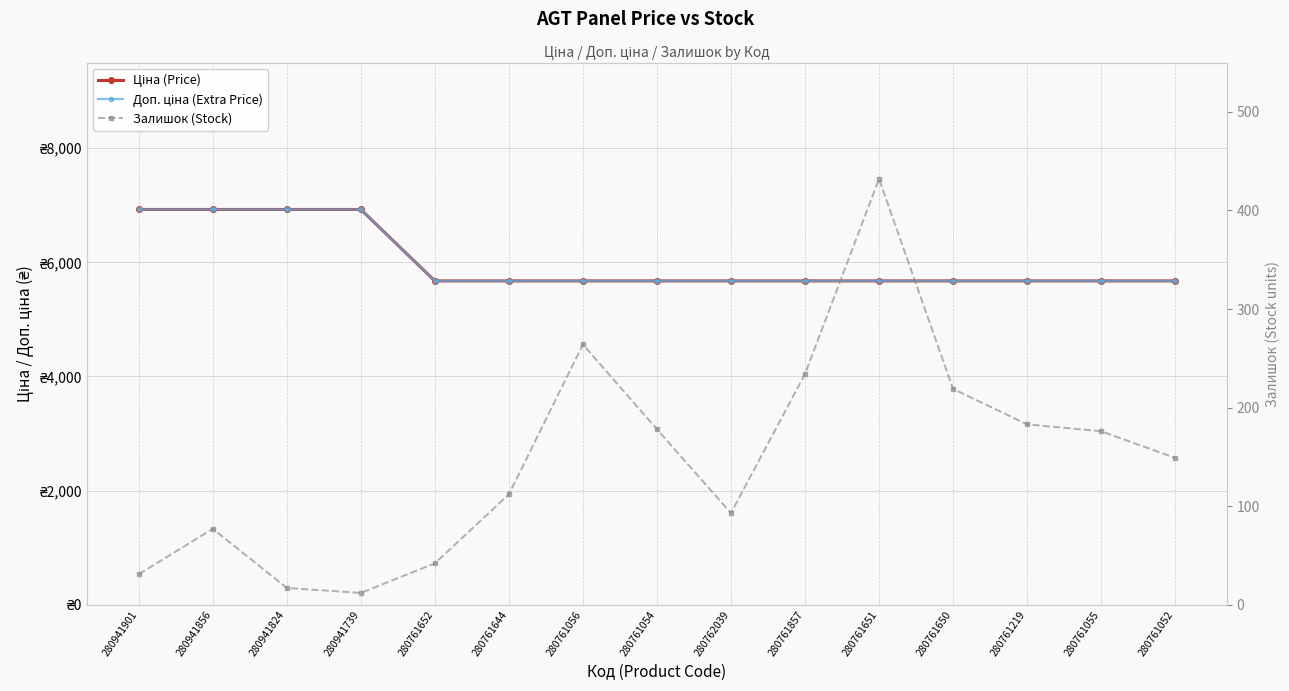

What is the spread (max minus min) of values at 280761055?

5497.8